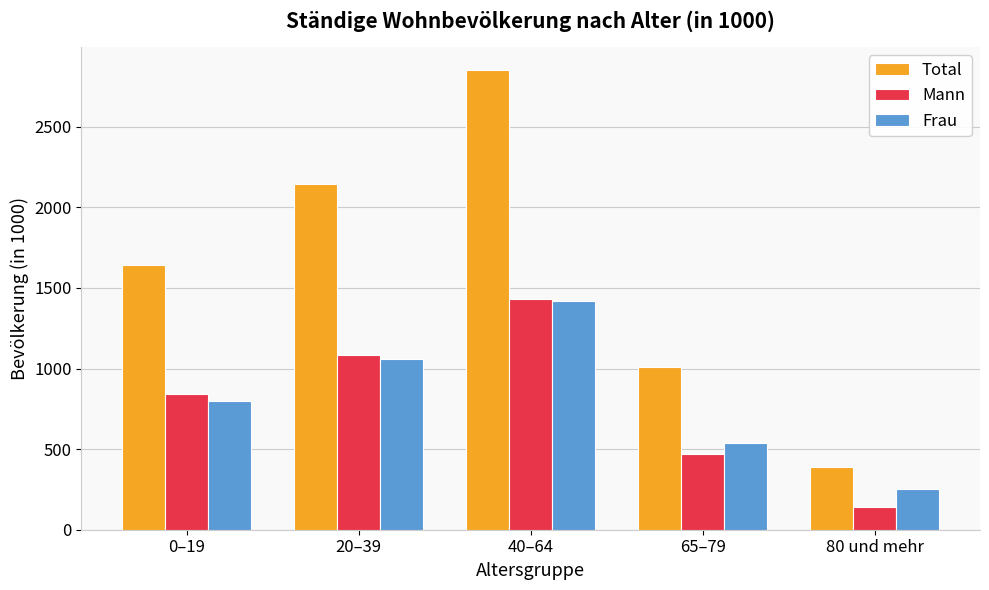

How many bars are there in each group?

3